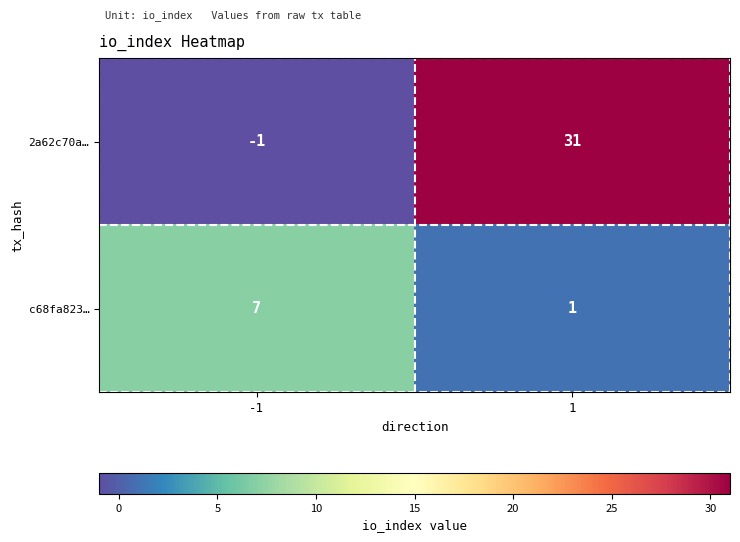

Reading left to right, list all the values displayed in this chart.

2a62c70a…: -1	31
c68fa823…: 7	1